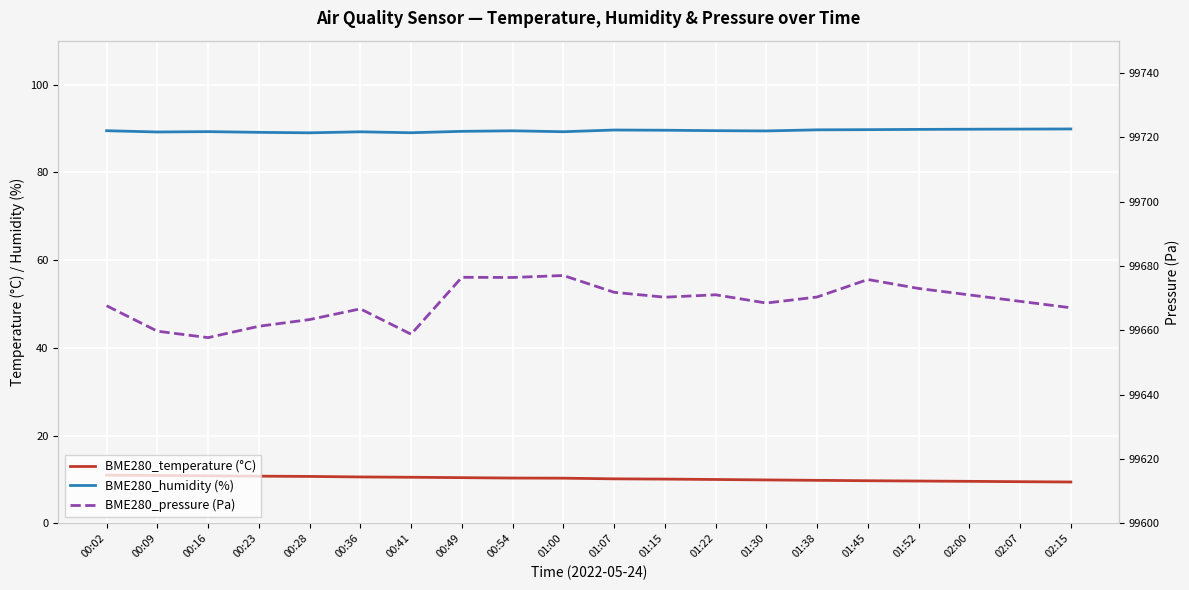

Reading left to right, what are all the values shown in this chart?

BME280_temperature (°C): 11.0	10.9	10.8	10.8	10.7	10.6	10.5	10.4	10.3	10.3	10.2	10.1	10.0	9.9	9.8	9.7	9.7	9.6	9.5	9.4
BME280_humidity (%): 89.5	89.2	89.3	89.1	89.0	89.2	89.0	89.3	89.5	89.2	89.6	89.6	89.5	89.4	89.7	89.7	89.8	89.8	89.8	89.9
BME280_pressure (Pa): 99667.6	99659.7	99657.7	99661.2	99663.3	99666.7	99658.8	99676.5	99676.4	99677.0	99671.8	99670.3	99671.0	99668.5	99670.3	99675.8	99673.0	99671.0	99669.0	99667.0